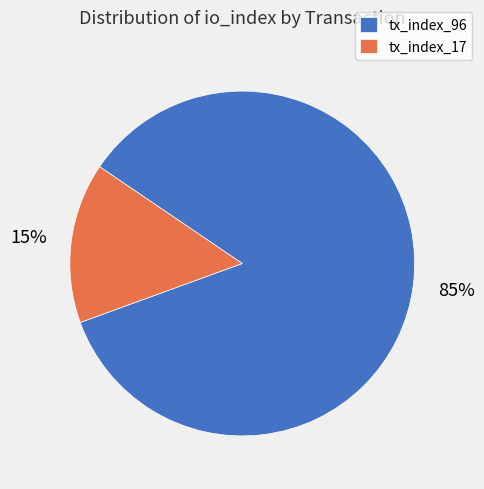

What is the majority slice?

tx_index_96